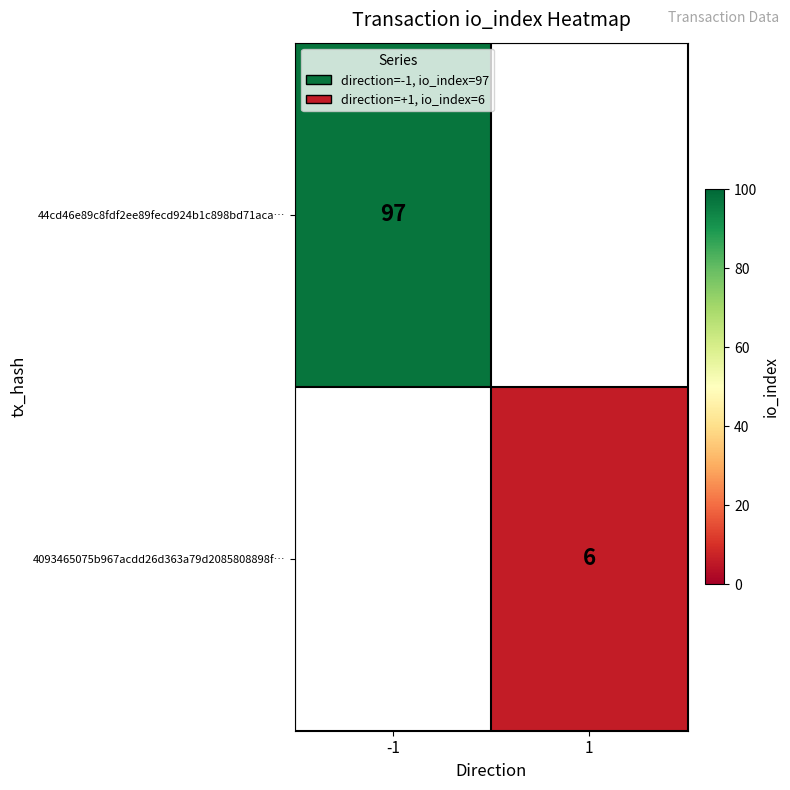

Is it true that 44cd46e89c8fdf2ee89fecd924b1c898bd71aca… equals 97 at -1?

True